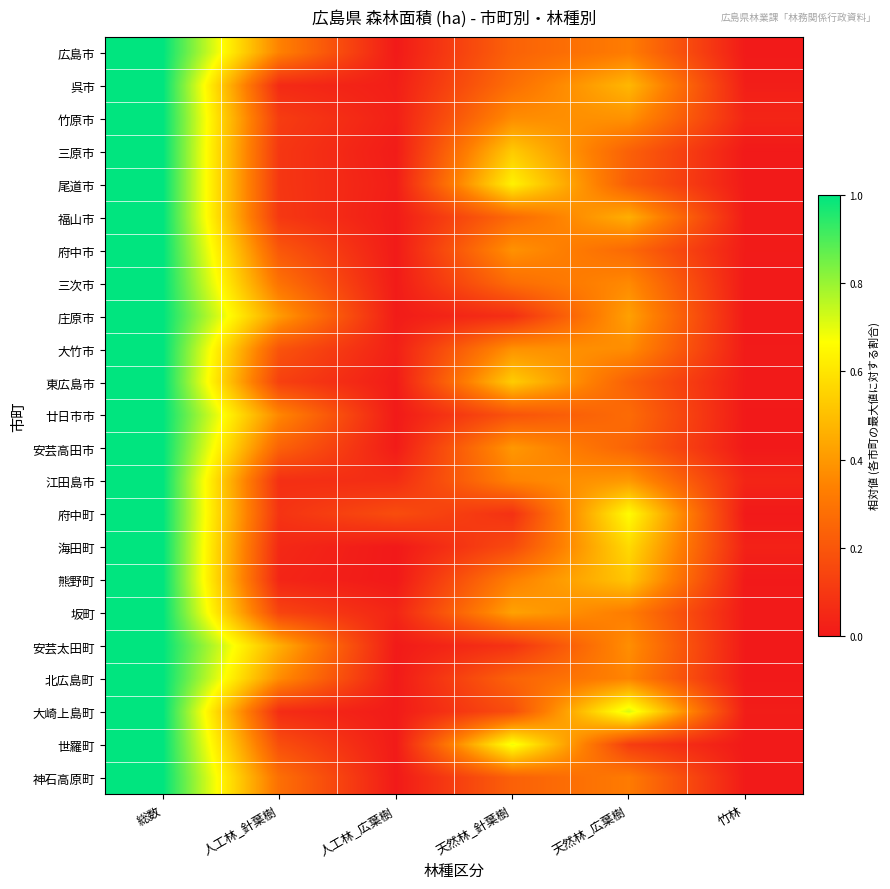

Reading left to right, what are all the values shown in this chart?

広島市: 総数=1.0	人工林_針葉樹=0.3	人工林_広葉樹=0.0	天然林_針葉樹=0.2	天然林_広葉樹=0.3	竹林=0.0
呉市: 総数=1.0	人工林_針葉樹=0.1	人工林_広葉樹=0.0	天然林_針葉樹=0.3	天然林_広葉樹=0.5	竹林=0.0
竹原市: 総数=1.0	人工林_針葉樹=0.1	人工林_広葉樹=0.0	天然林_針葉樹=0.4	天然林_広葉樹=0.4	竹林=0.0
三原市: 総数=1.0	人工林_針葉樹=0.1	人工林_広葉樹=0.0	天然林_針葉樹=0.5	天然林_広葉樹=0.2	竹林=0.0
尾道市: 総数=1.0	人工林_針葉樹=0.1	人工林_広葉樹=0.0	天然林_針葉樹=0.6	天然林_広葉樹=0.2	竹林=0.0
福山市: 総数=1.0	人工林_針葉樹=0.1	人工林_広葉樹=0.0	天然林_針葉樹=0.3	天然林_広葉樹=0.5	竹林=0.0
府中市: 総数=1.0	人工林_針葉樹=0.2	人工林_広葉樹=0.0	天然林_針葉樹=0.4	天然林_広葉樹=0.3	竹林=0.0
三次市: 総数=1.0	人工林_針葉樹=0.3	人工林_広葉樹=0.0	天然林_針葉樹=0.3	天然林_広葉樹=0.4	竹林=0.0
庄原市: 総数=1.0	人工林_針葉樹=0.4	人工林_広葉樹=0.0	天然林_針葉樹=0.1	天然林_広葉樹=0.4	竹林=0.0
大竹市: 総数=1.0	人工林_針葉樹=0.2	人工林_広葉樹=0.0	天然林_針葉樹=0.4	天然林_広葉樹=0.4	竹林=0.0
東広島市: 総数=1.0	人工林_針葉樹=0.1	人工林_広葉樹=0.0	天然林_針葉樹=0.5	天然林_広葉樹=0.2	竹林=0.0
廿日市市: 総数=1.0	人工林_針葉樹=0.4	人工林_広葉樹=0.0	天然林_針葉樹=0.2	天然林_広葉樹=0.3	竹林=0.0
安芸高田市: 総数=1.0	人工林_針葉樹=0.2	人工林_広葉樹=0.0	天然林_針葉樹=0.4	天然林_広葉樹=0.2	竹林=0.0
江田島市: 総数=1.0	人工林_針葉樹=0.1	人工林_広葉樹=0.1	天然林_針葉樹=0.3	天然林_広葉樹=0.4	竹林=0.0
府中町: 総数=1.0	人工林_針葉樹=0.1	人工林_広葉樹=0.2	天然林_針葉樹=0.1	天然林_広葉樹=0.7	竹林=0.0
海田町: 総数=1.0	人工林_針葉樹=0.0	人工林_広葉樹=0.0	天然林_針葉樹=0.2	天然林_広葉樹=0.6	竹林=0.0
熊野町: 総数=1.0	人工林_針葉樹=0.0	人工林_広葉樹=0.0	天然林_針葉樹=0.3	天然林_広葉樹=0.5	竹林=0.0
坂町: 総数=1.0	人工林_針葉樹=0.1	人工林_広葉樹=0.0	天然林_針葉樹=0.4	天然林_広葉樹=0.3	竹林=0.0
安芸太田町: 総数=1.0	人工林_針葉樹=0.5	人工林_広葉樹=0.0	天然林_針葉樹=0.1	天然林_広葉樹=0.4	竹林=0.0
北広島町: 総数=1.0	人工林_針葉樹=0.4	人工林_広葉樹=0.0	天然林_針葉樹=0.2	天然林_広葉樹=0.3	竹林=0.0
大崎上島町: 総数=1.0	人工林_針葉樹=0.1	人工林_広葉樹=0.0	天然林_針葉樹=0.2	天然林_広葉樹=0.7	竹林=0.0
世羅町: 総数=1.0	人工林_針葉樹=0.2	人工林_広葉樹=0.0	天然林_針葉樹=0.7	天然林_広葉樹=0.1	竹林=0.0
神石高原町: 総数=1.0	人工林_針葉樹=0.3	人工林_広葉樹=0.0	天然林_針葉樹=0.2	天然林_広葉樹=0.3	竹林=0.0